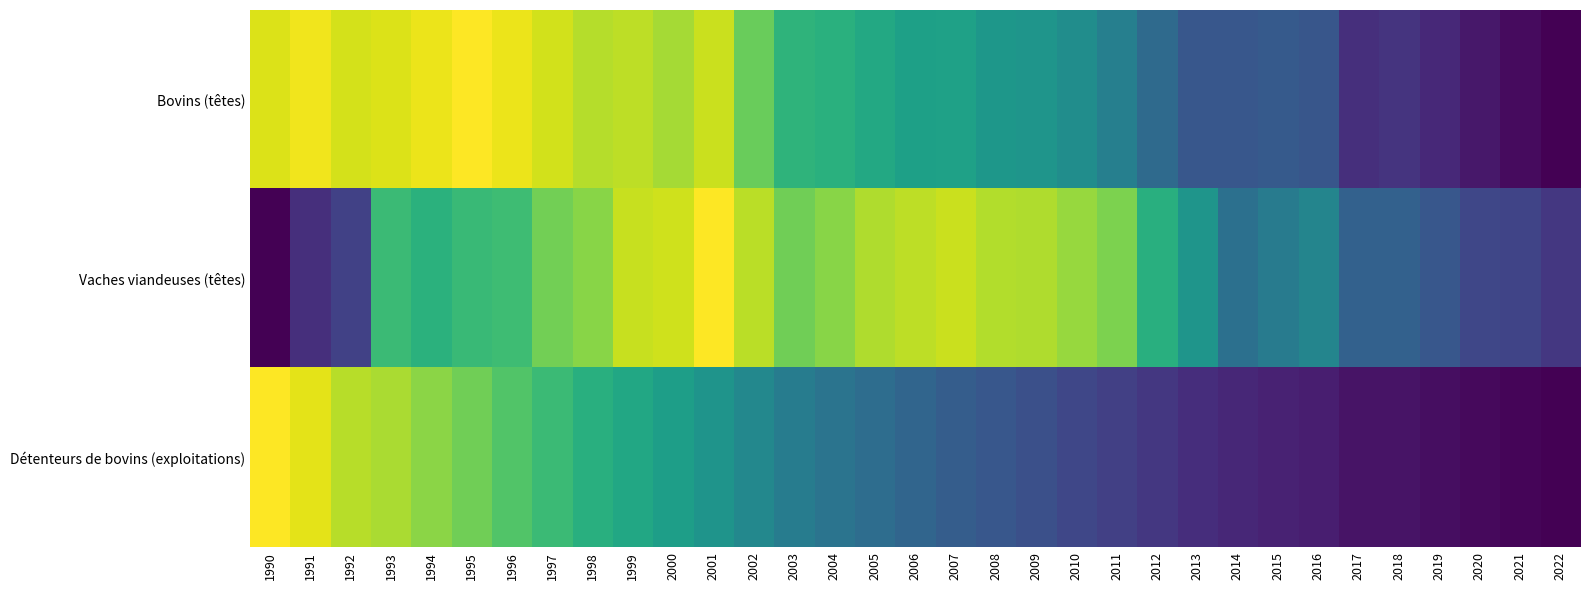

At how many categories does at least one series exceed 0?

33